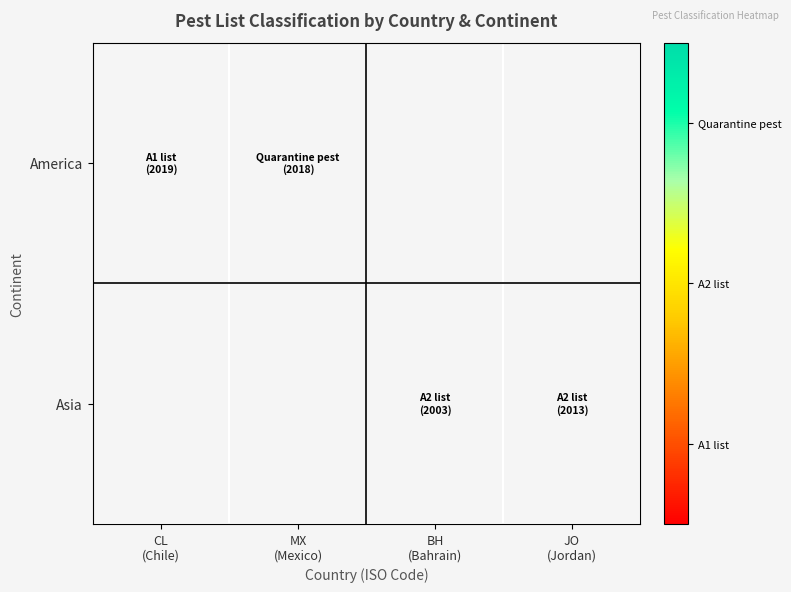

Rank the series by their maximum value, from highest to lowest.

America, Asia